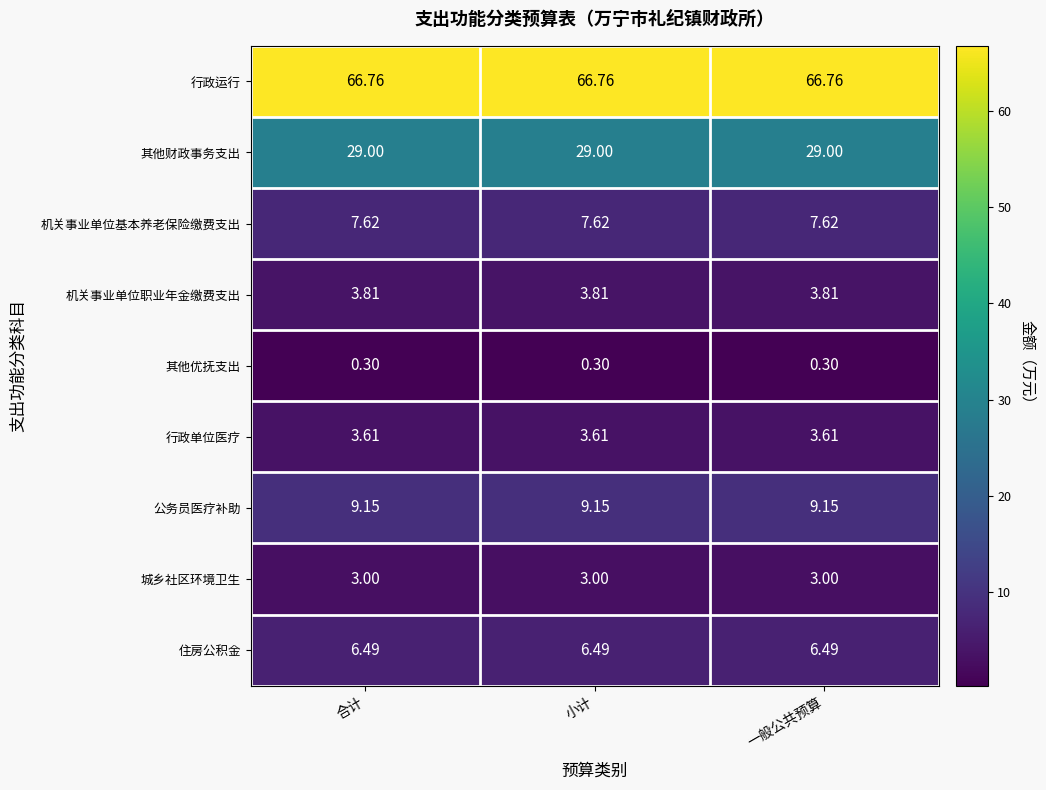

Rank the series by their maximum value, from highest to lowest.

行政运行, 其他财政事务支出, 公务员医疗补助, 机关事业单位基本养老保险缴费支出, 住房公积金, 机关事业单位职业年金缴费支出, 行政单位医疗, 城乡社区环境卫生, 其他优抚支出